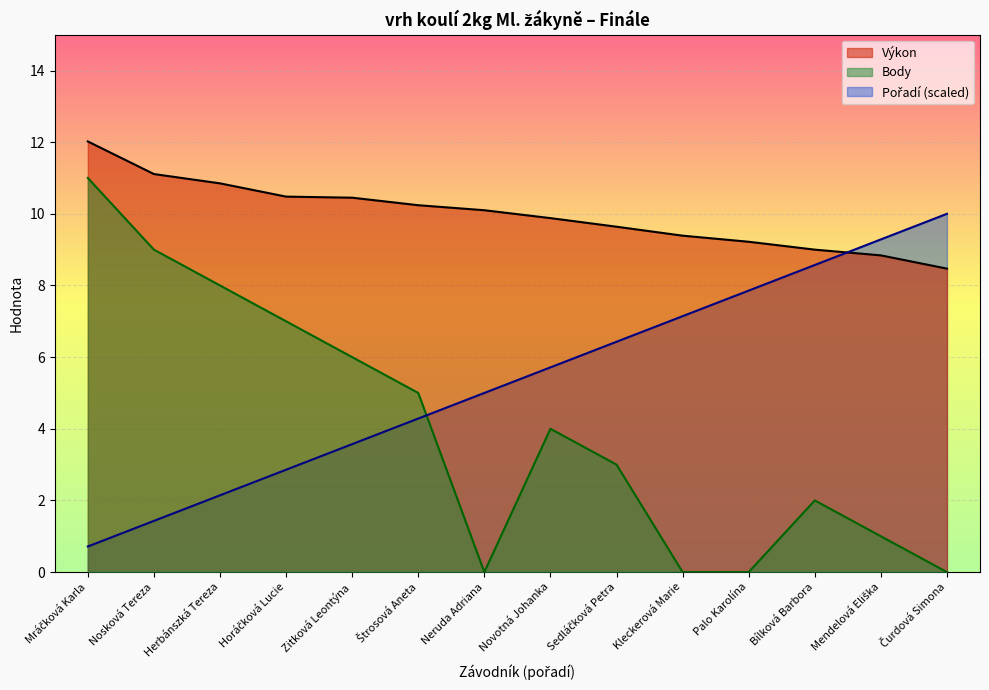

What is the maximum value for Výkon?

12.0